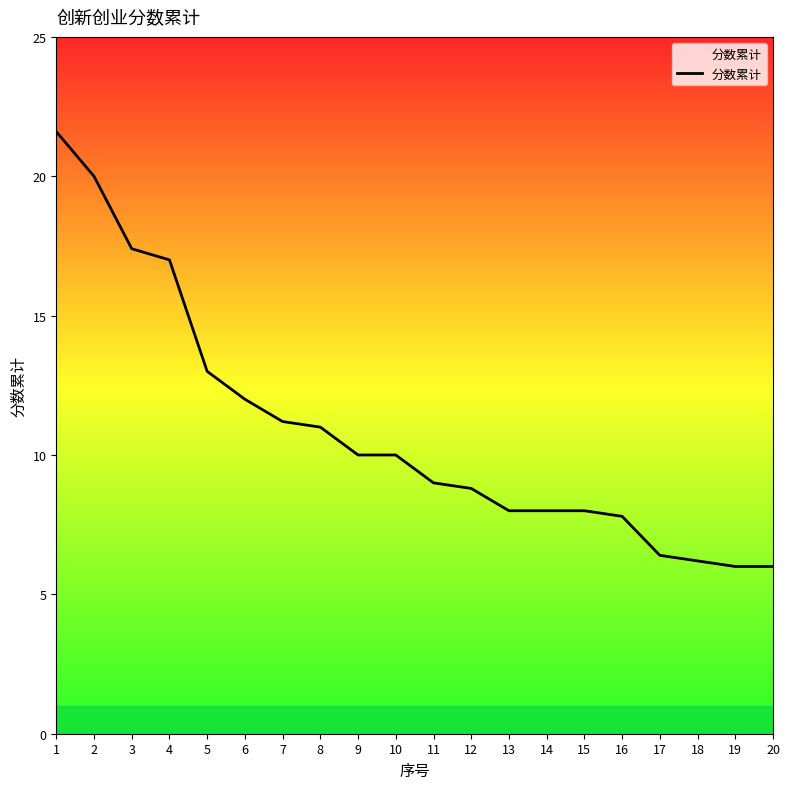

Approximately how many times larger is the value at 18 compared to 10?

0.6